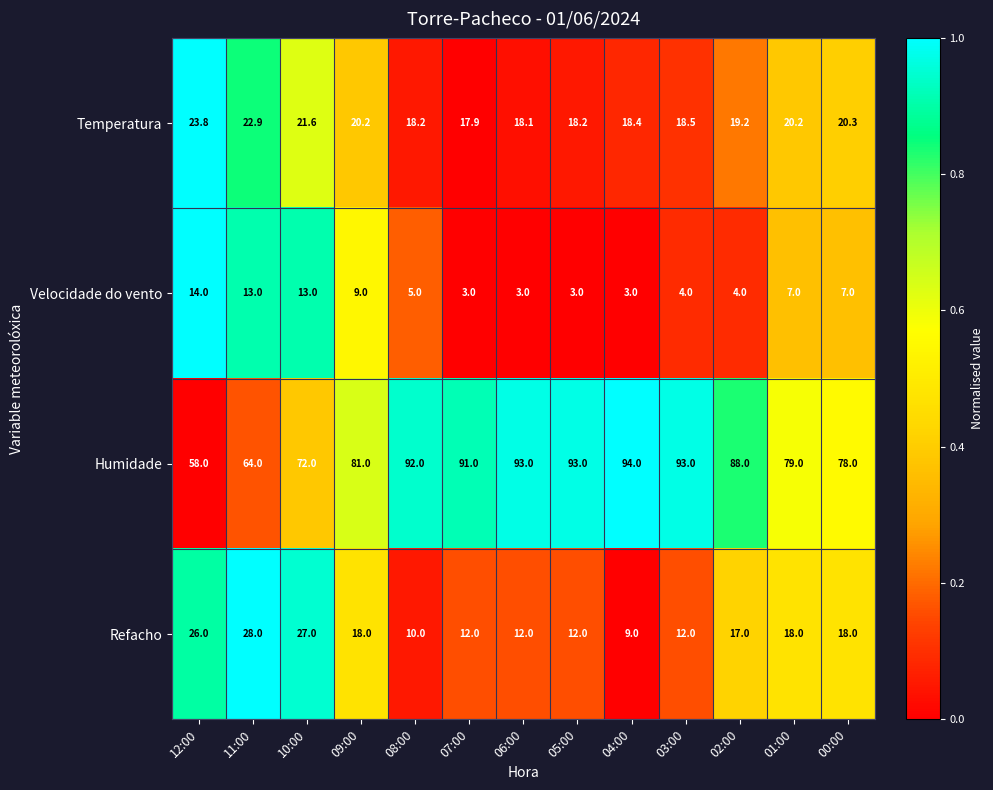

How many data points does each series have?

13